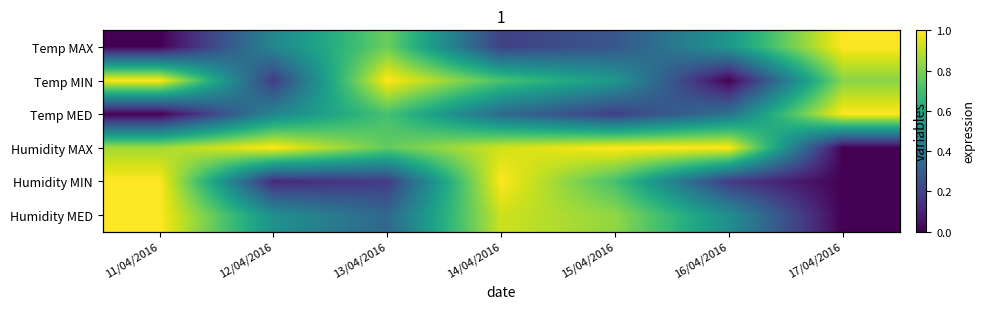

How many series are shown in this chart?

6